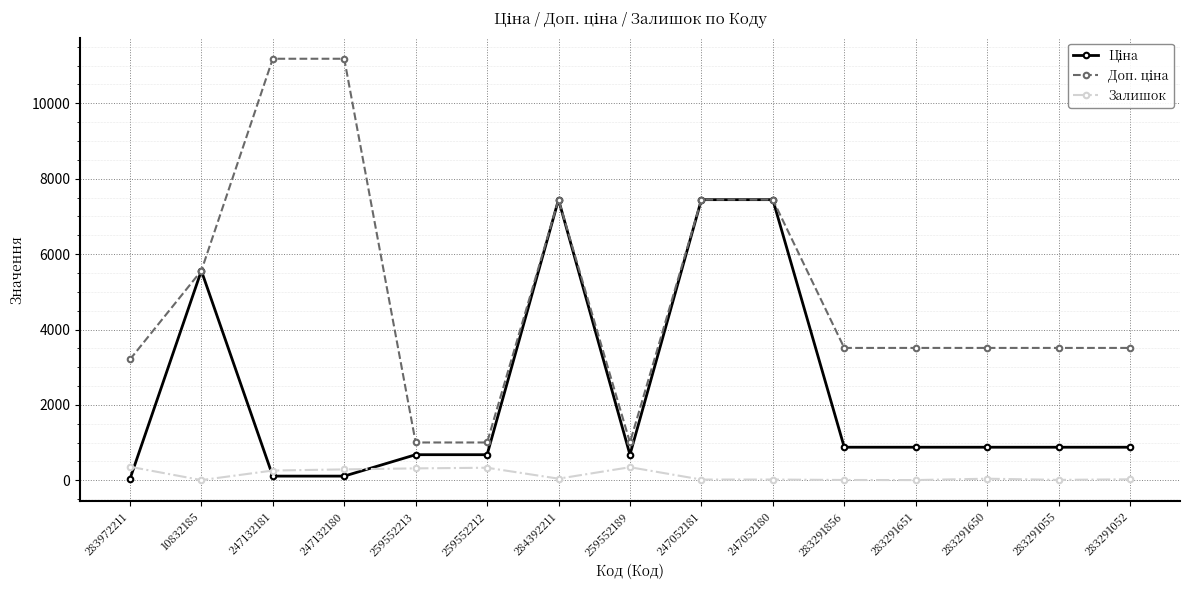

What is the greatest value displayed?

11182.0